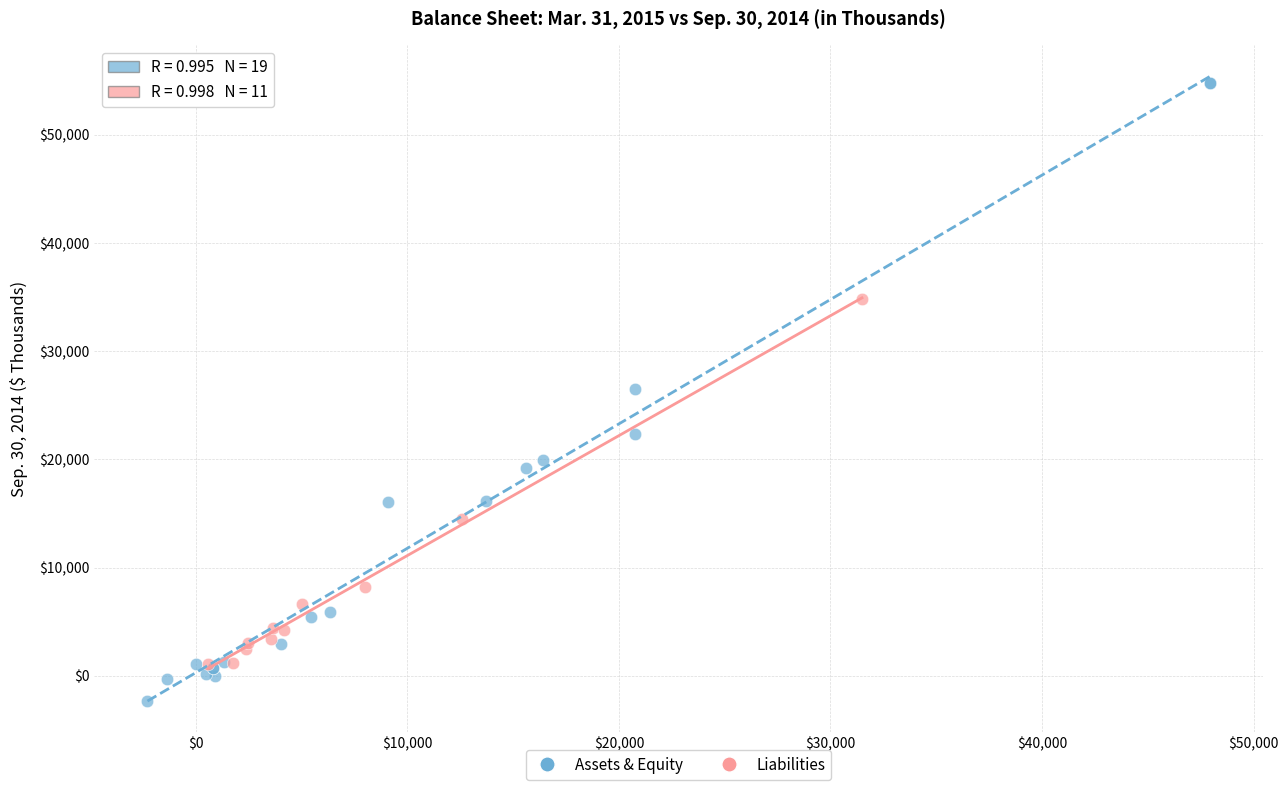

Which series has the largest Y range (max minus min)?

Assets & Equity